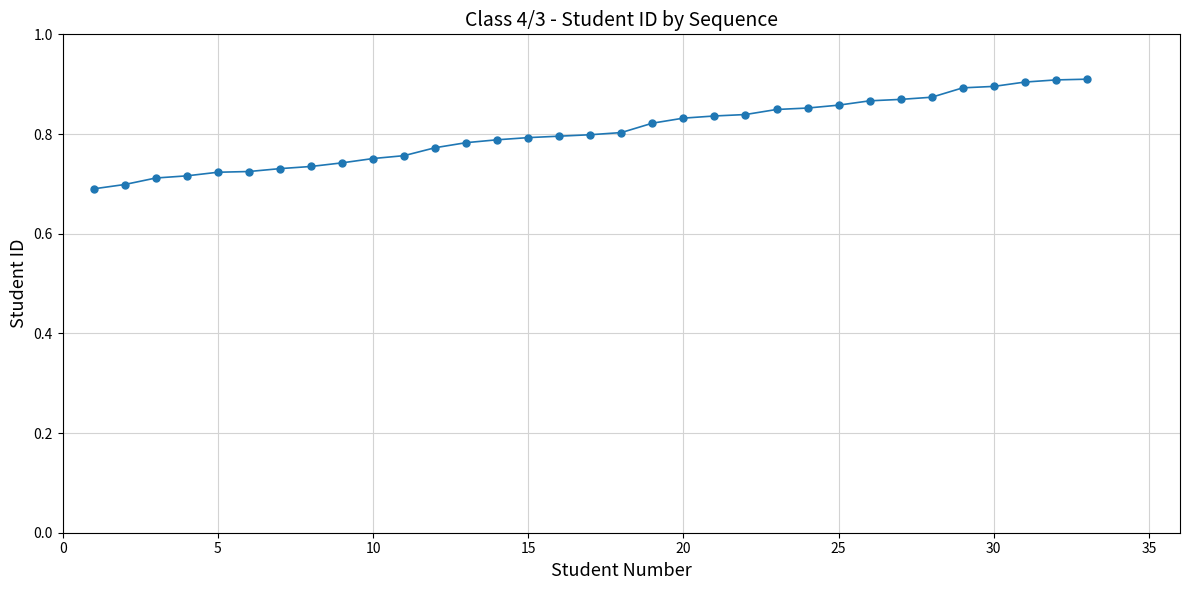

What is the sum of all values?

26.5